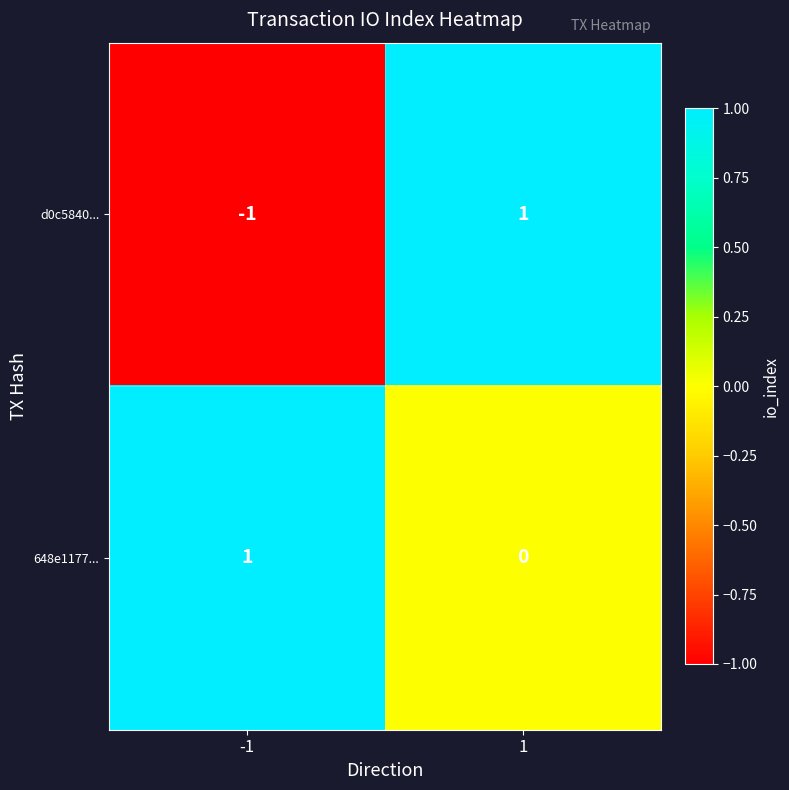

List the labels in order of 648e1177... value, smallest first.

1, -1